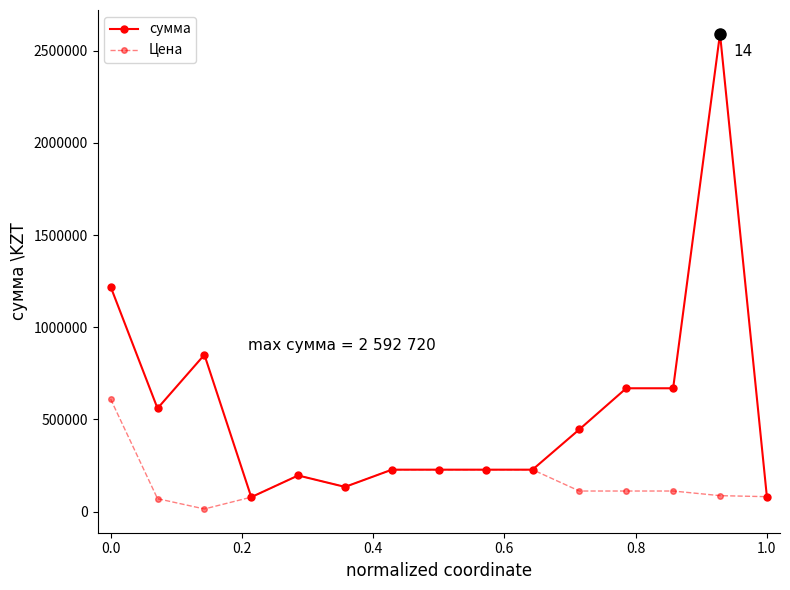

How many series are shown in this chart?

2